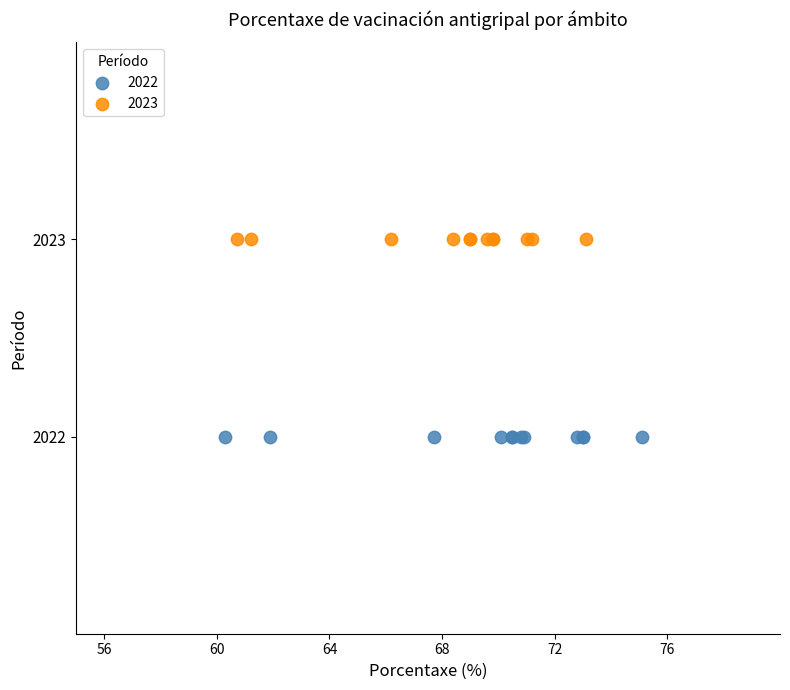

What are all the series names shown in the legend?

2022, 2023